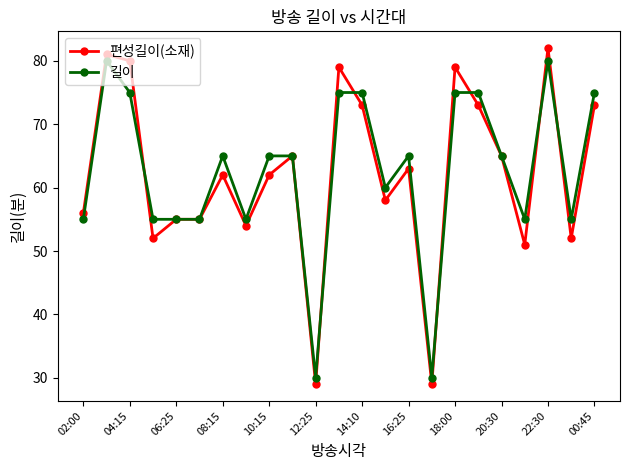

What is the sum of all 편성길이(소재) values?

1428